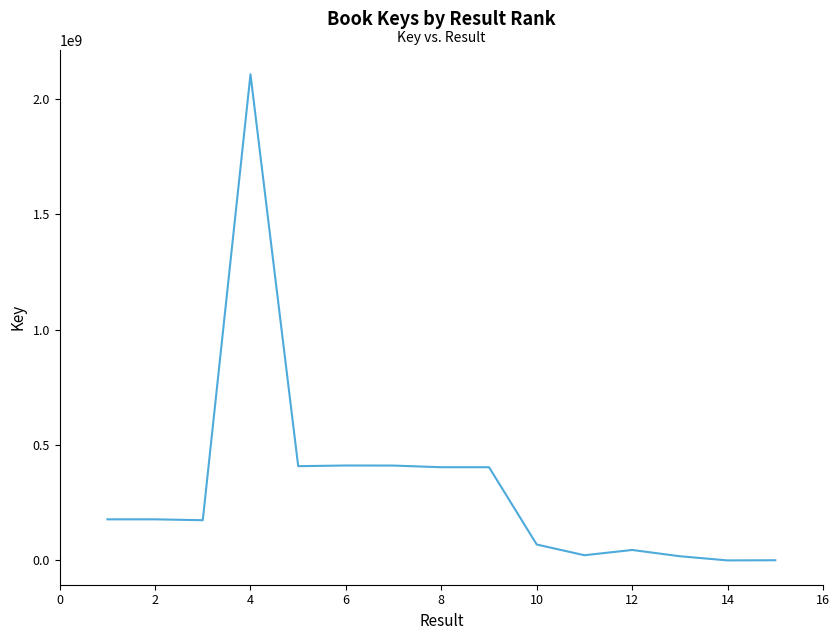

What is the greatest value displayed?

2106715263